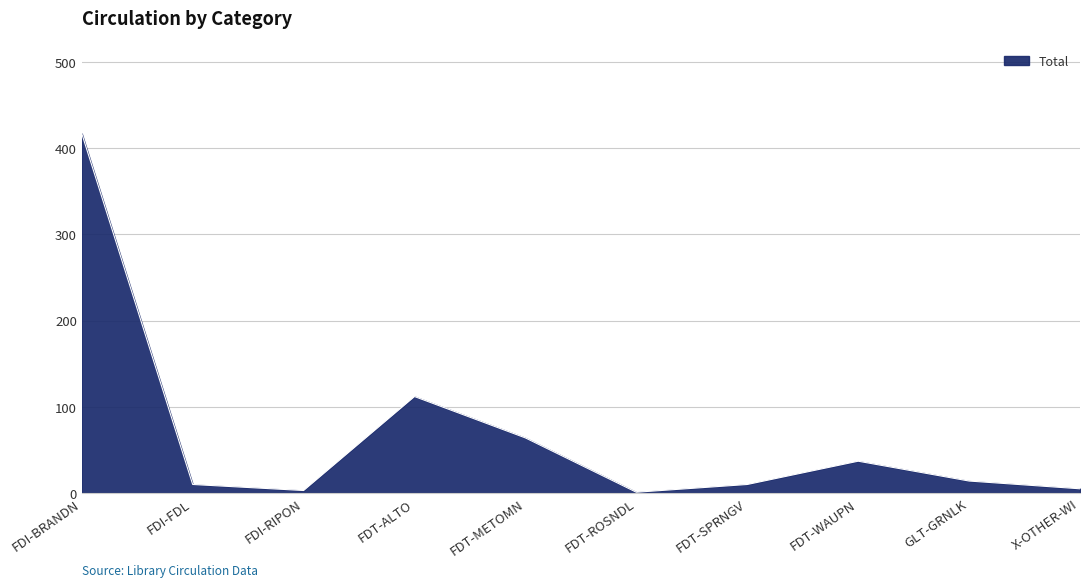

Between FDI-RIPON and GLT-GRNLK, which is larger?

GLT-GRNLK